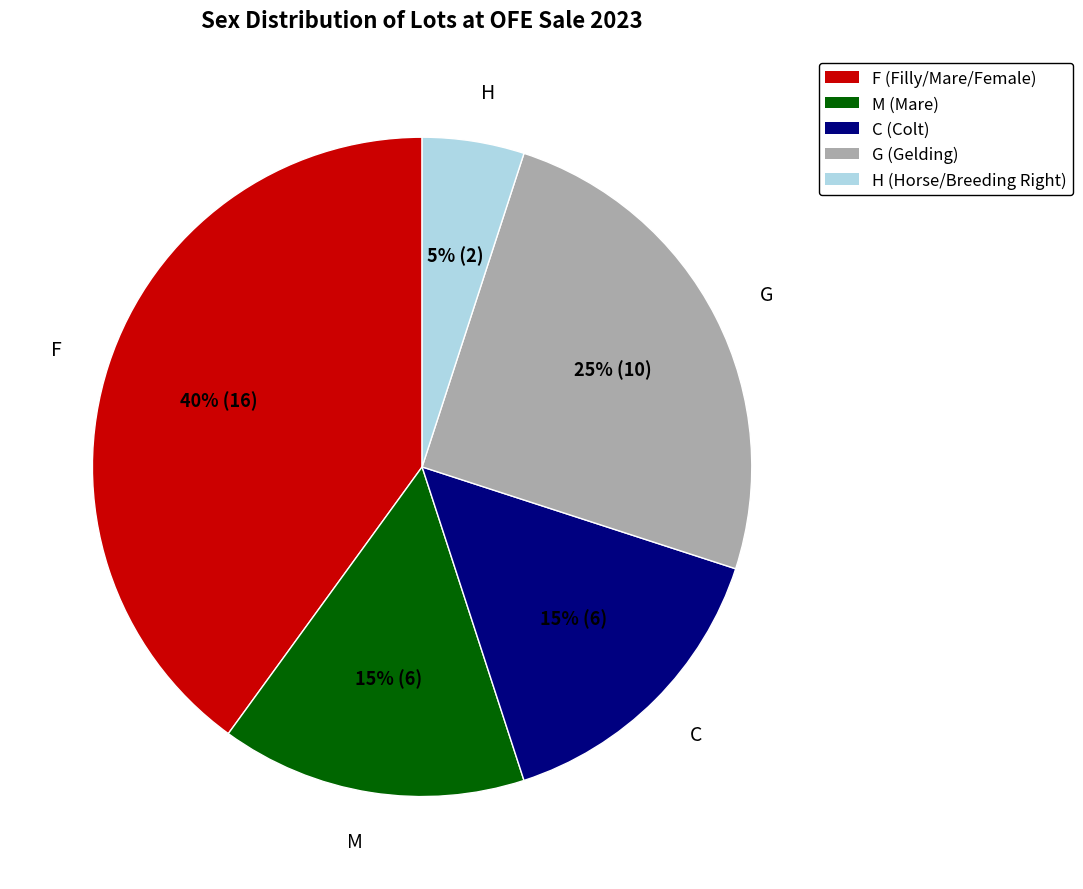

To the nearest percent, what is the combined percentage of H and F?

45%